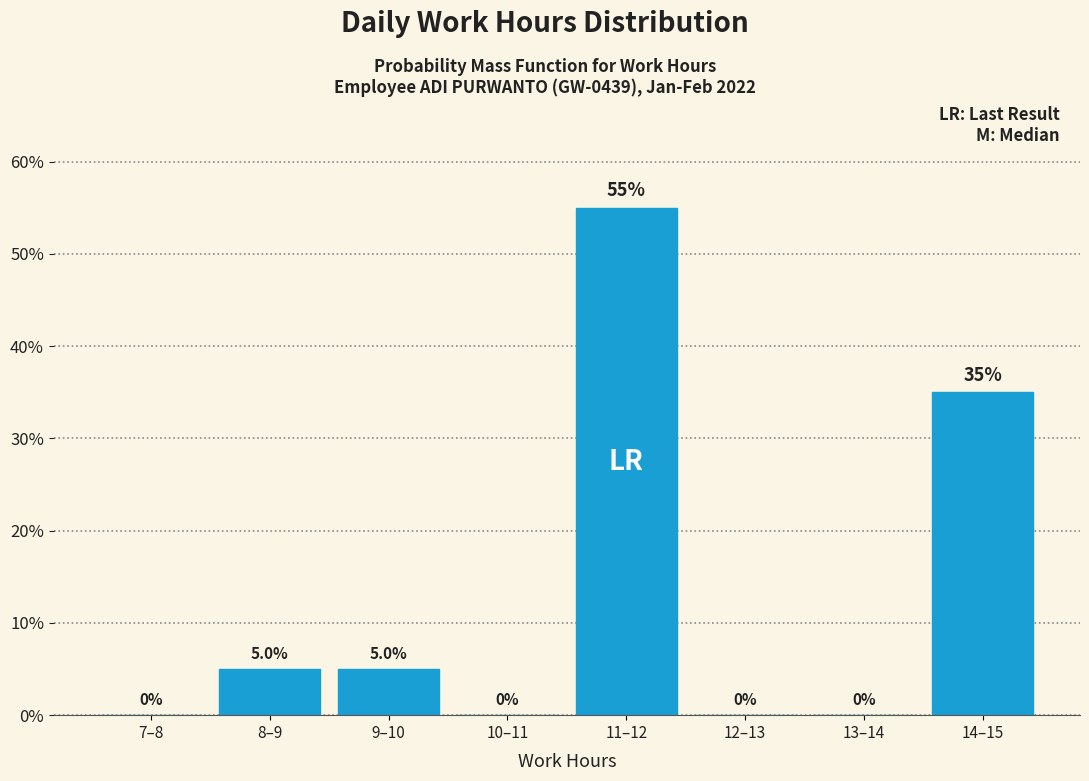

Reading left to right, transcribe all the data shown in this chart.

7–8=0.0	8–9=5.0	9–10=5.0	10–11=0.0	11–12=55.0	12–13=0.0	13–14=0.0	14–15=35.0